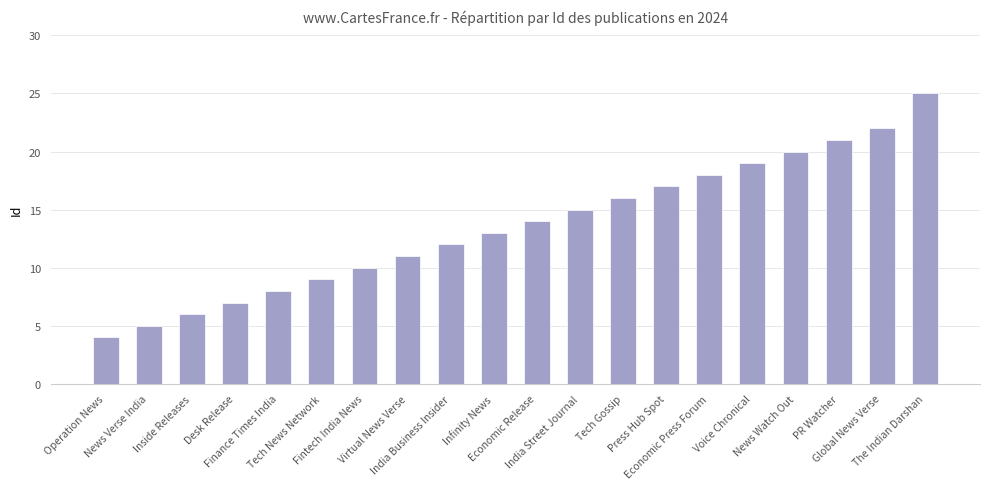

What is the ratio of the value at Infinity News to the value at Inside Releases?

2.2